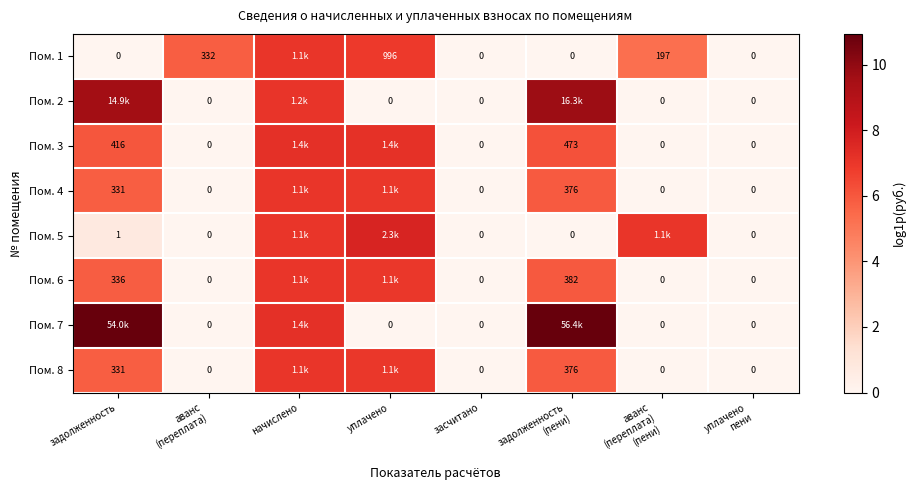

True or false: Пом. 4 has a value of -2.3 at уплачено пени.

False